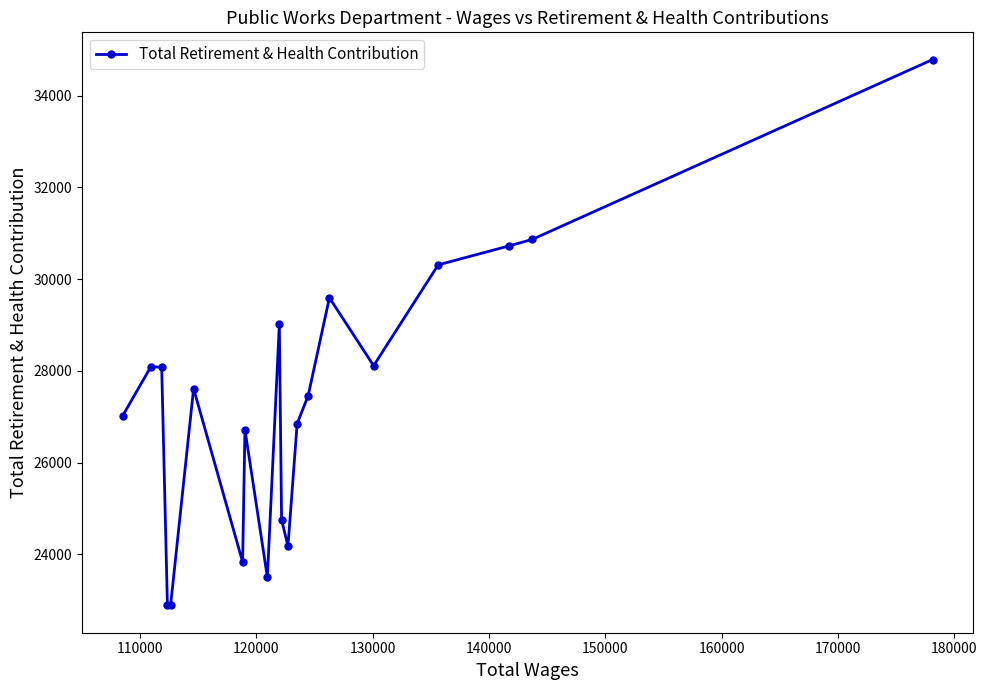

What is the value of the 4th point from the left?

22891